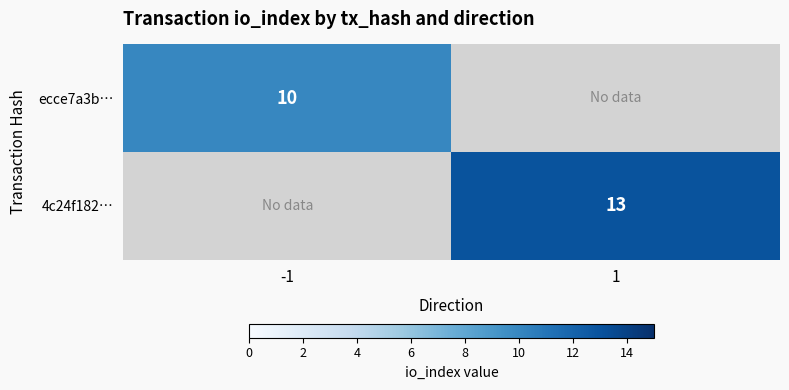

What is the greatest value displayed?

13.0